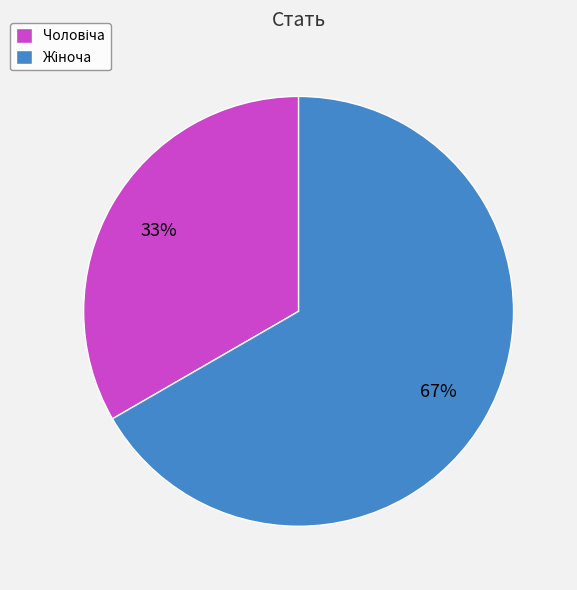

Is there any slice that represents more than half of the pie?

Yes